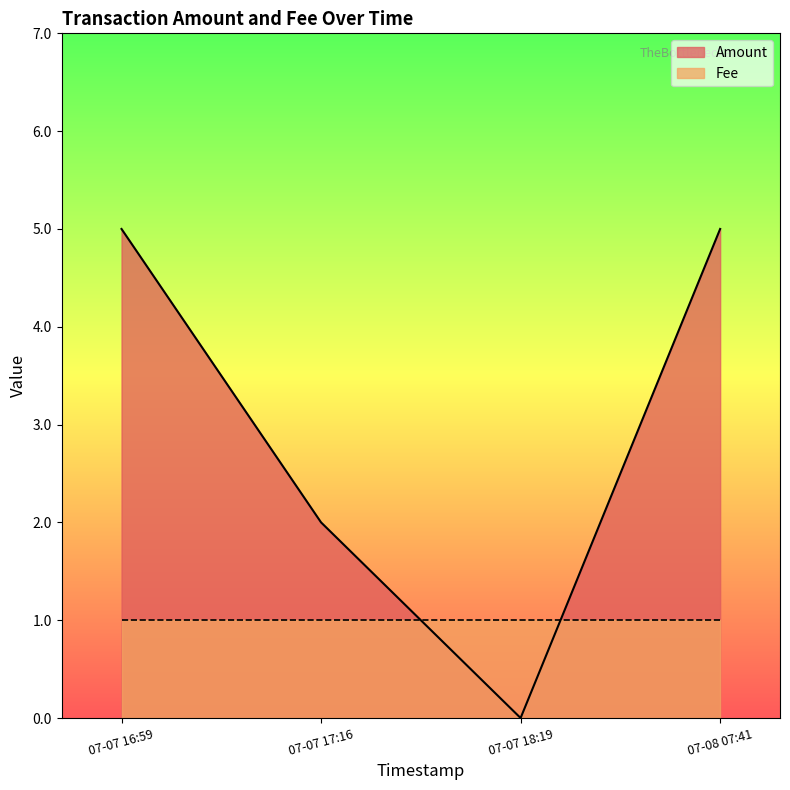

Which series has the widest spread of values?

Amount